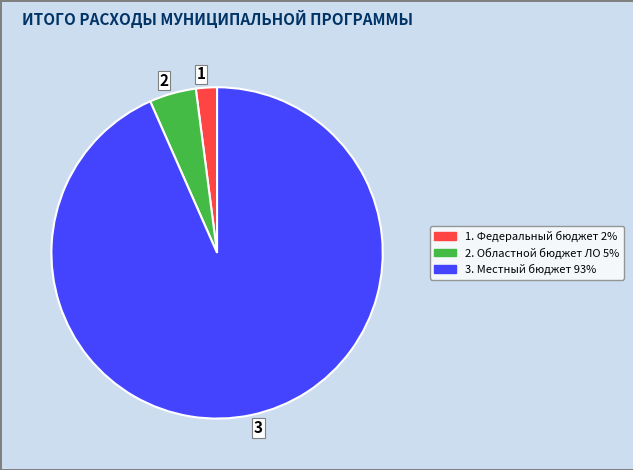

Is it true that 2 is 15% of the pie?

False